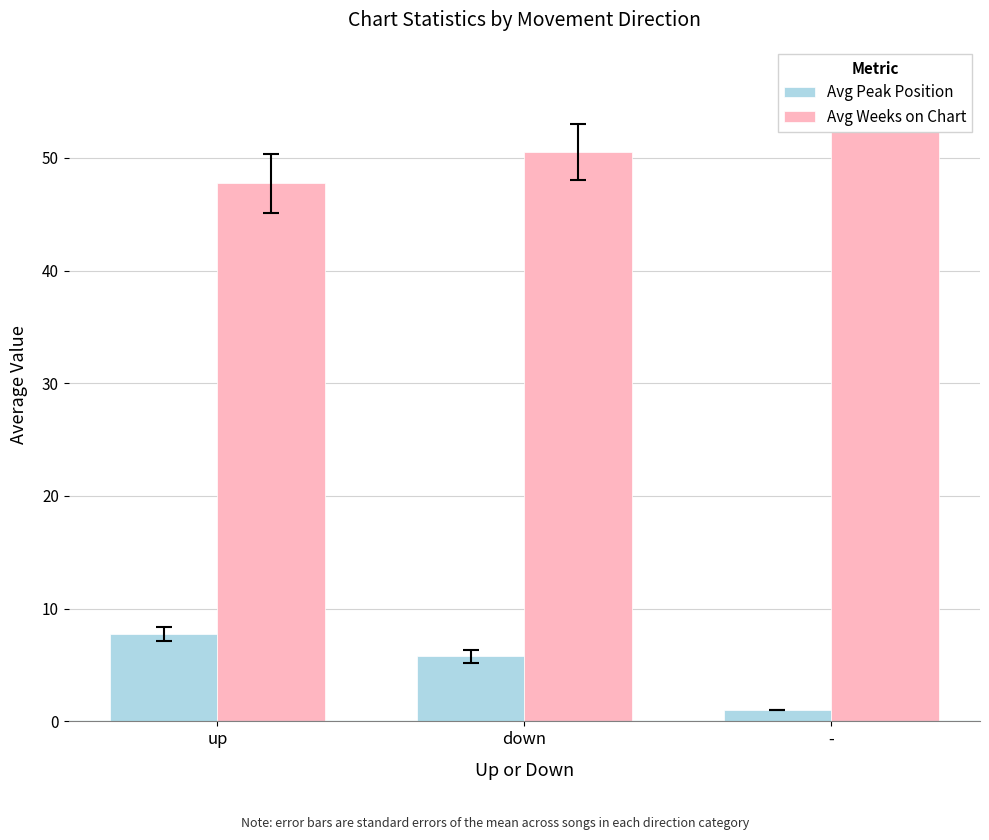

How many groups of bars are there?

3